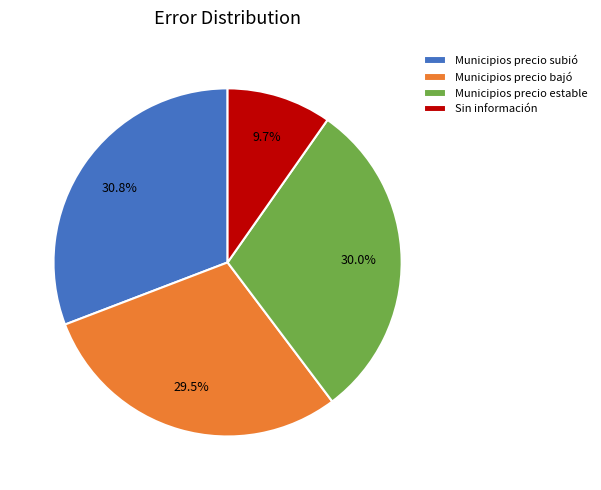

What is the smallest slice in the pie chart?

Sin información